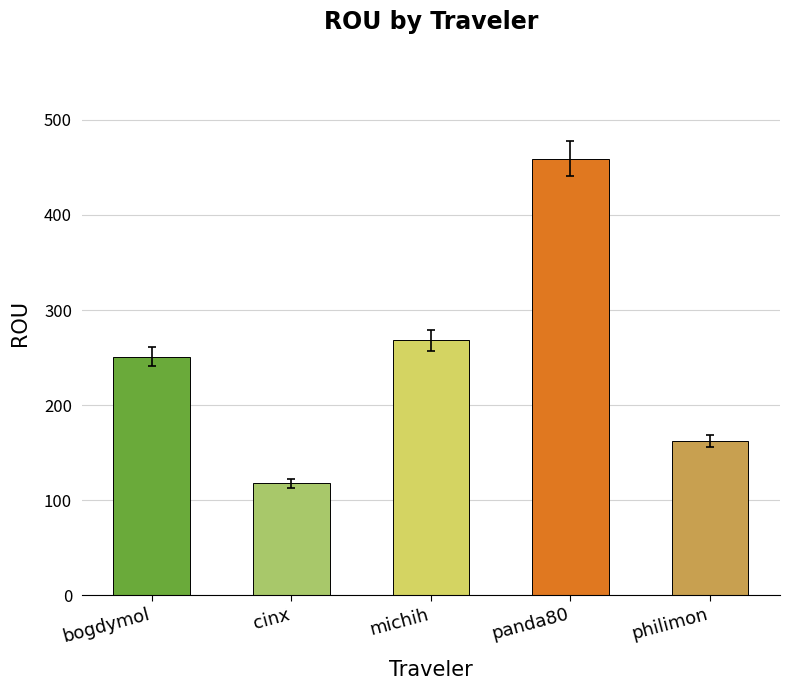

How many data points does each series have?

5